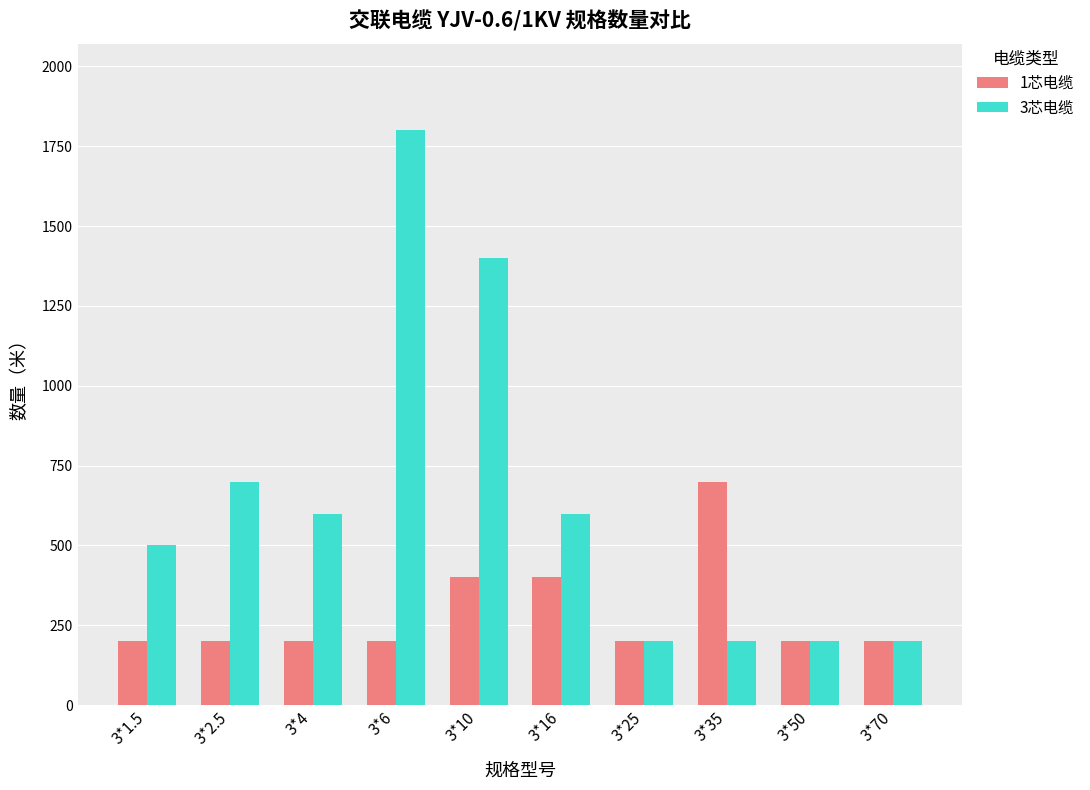

What are all the series names shown in the legend?

1芯电缆, 3芯电缆